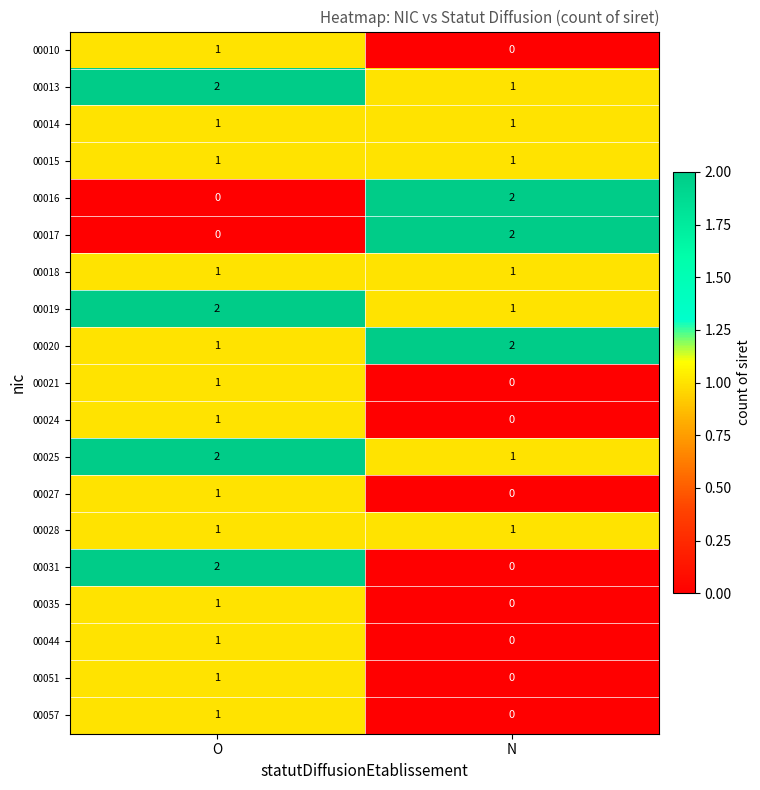

The value of 00021 at N is 1. True or false?

False